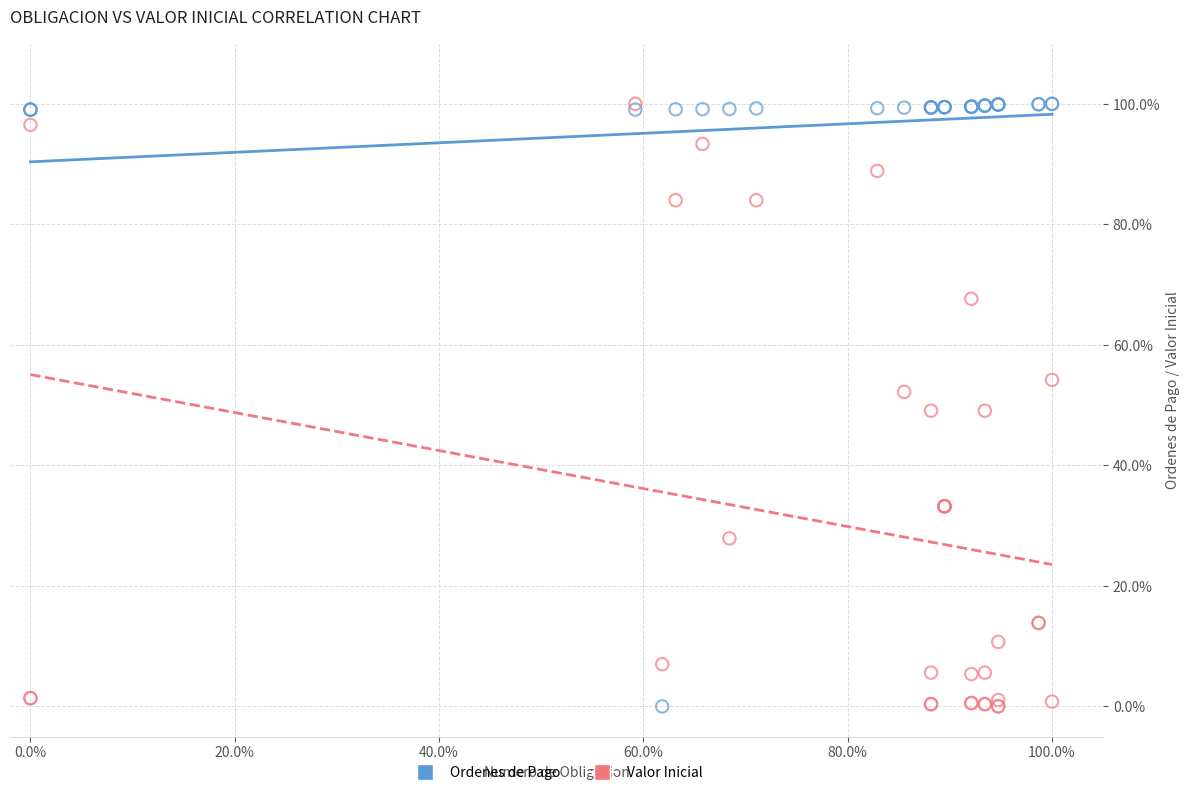

What are all the series names shown in the legend?

Ordenes de Pago, Valor Inicial